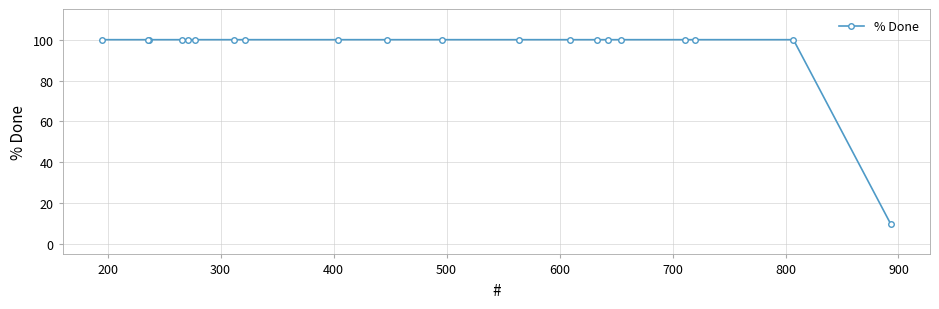

What is the value of the 14th point from the left?

100